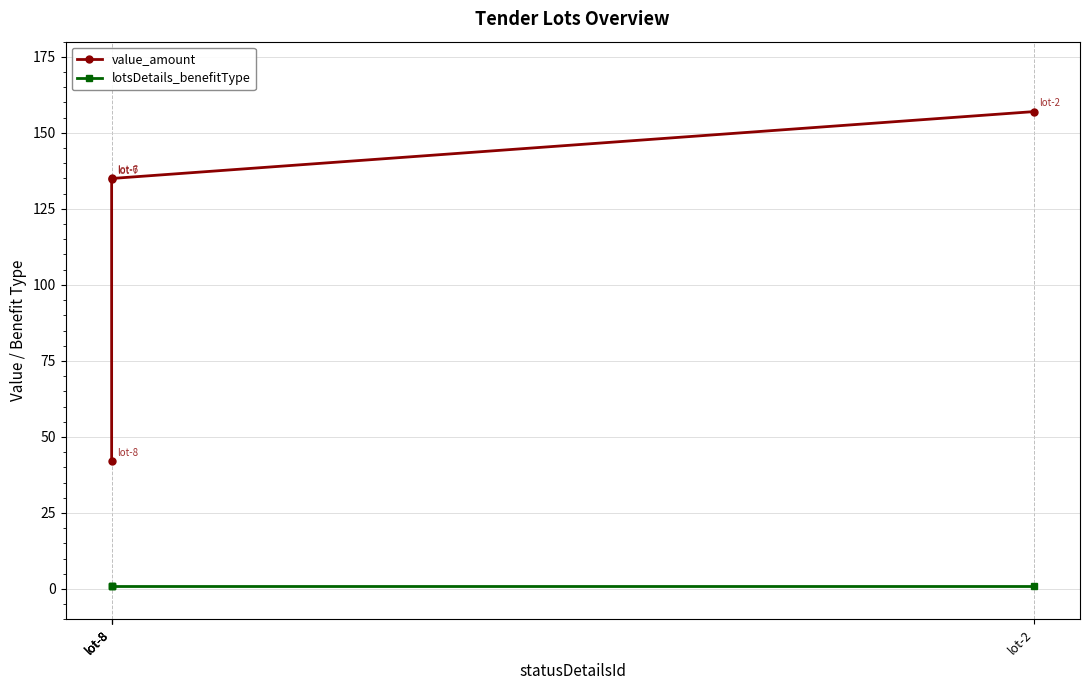

Which category has the highest value in the lotsDetails_benefitType series?

lot-2